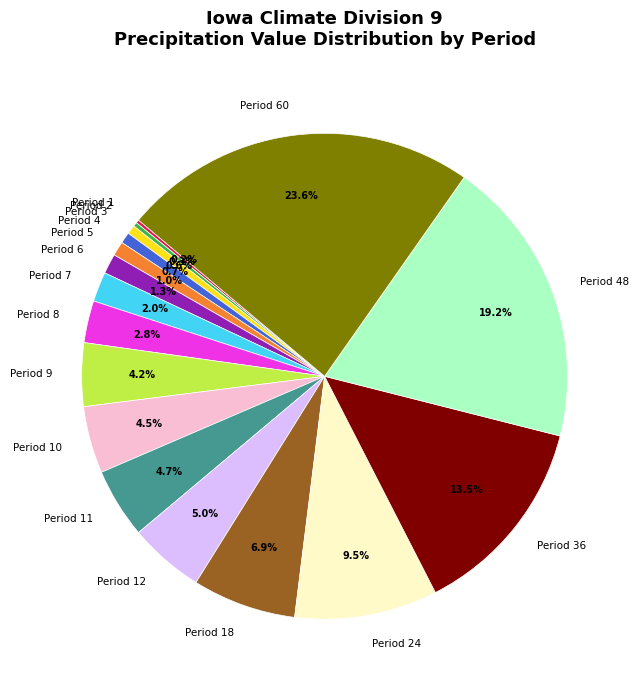

Is there a majority slice in this chart?

No